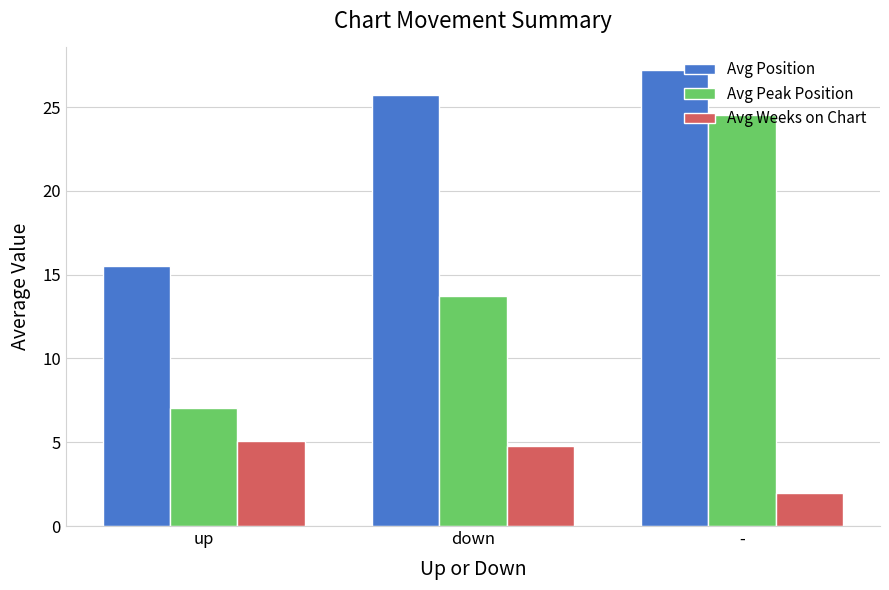

At which category is the sum across all series the highest?

-